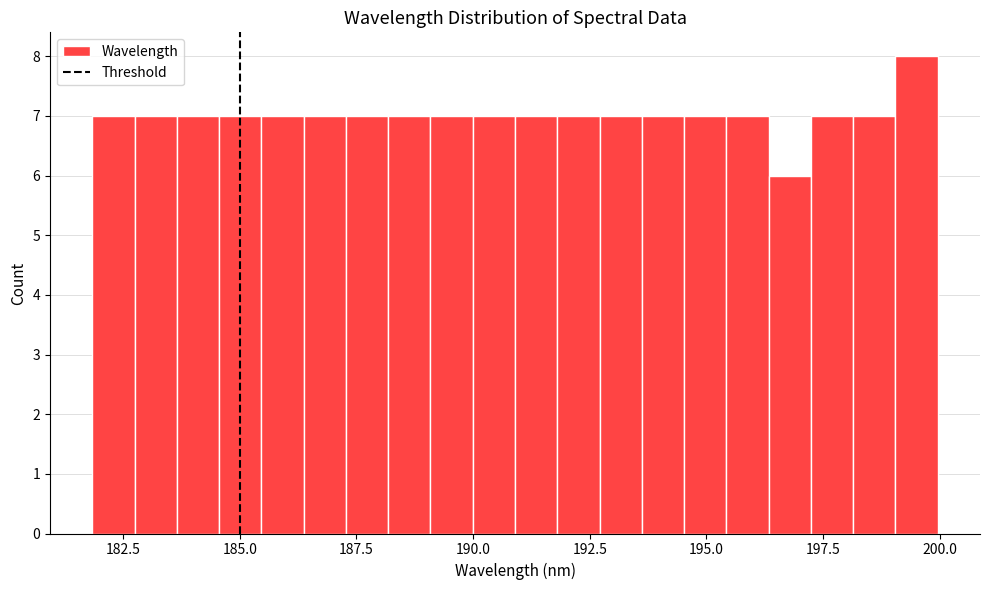

Around what value on the x-axis is the tallest bar? Give the approximate position of its centre, as read against the axis.

199.5